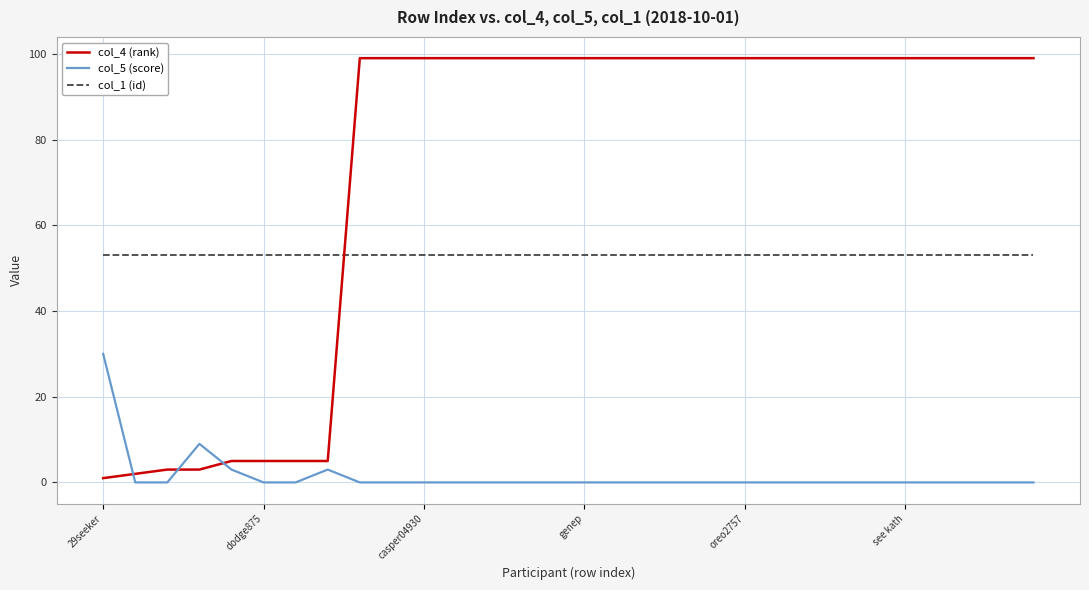

List the series in order of their overall mean, lowest first.

col_5 (score), col_1 (id), col_4 (rank)